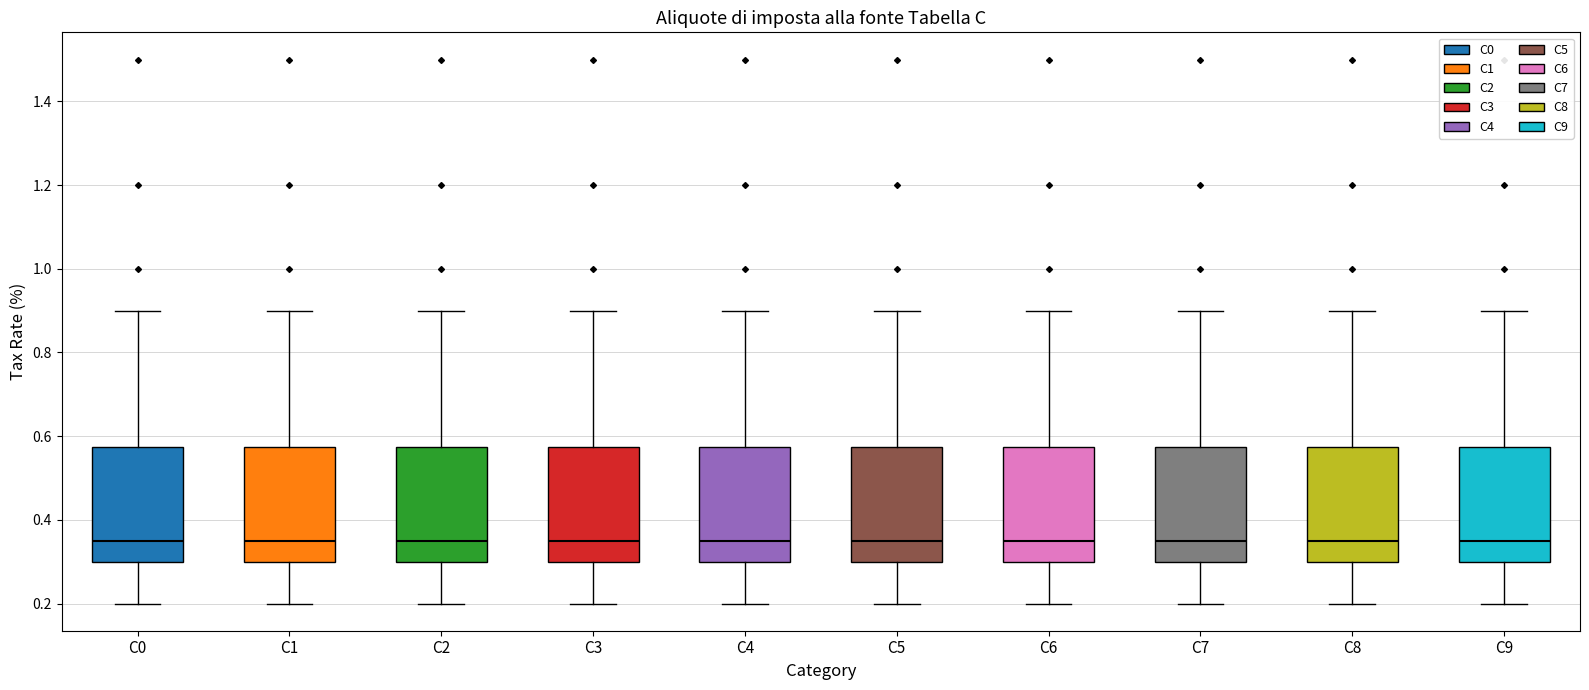

Reading left to right, read every box against the y-axis: the position of its median line, the range the box covers, and the ends of its whiskers. The values are not printed on the chart, so give them approximately, as read against the axis.

C0: median 0.36, box 0.30 to 0.58, whiskers 0.20 to 0.90
C1: median 0.36, box 0.30 to 0.58, whiskers 0.20 to 0.90
C2: median 0.36, box 0.30 to 0.58, whiskers 0.20 to 0.90
C3: median 0.36, box 0.30 to 0.58, whiskers 0.20 to 0.90
C4: median 0.36, box 0.30 to 0.58, whiskers 0.20 to 0.90
C5: median 0.36, box 0.30 to 0.58, whiskers 0.20 to 0.90
C6: median 0.36, box 0.30 to 0.58, whiskers 0.20 to 0.90
C7: median 0.36, box 0.30 to 0.58, whiskers 0.20 to 0.90
C8: median 0.36, box 0.30 to 0.58, whiskers 0.20 to 0.90
C9: median 0.36, box 0.30 to 0.58, whiskers 0.20 to 0.90